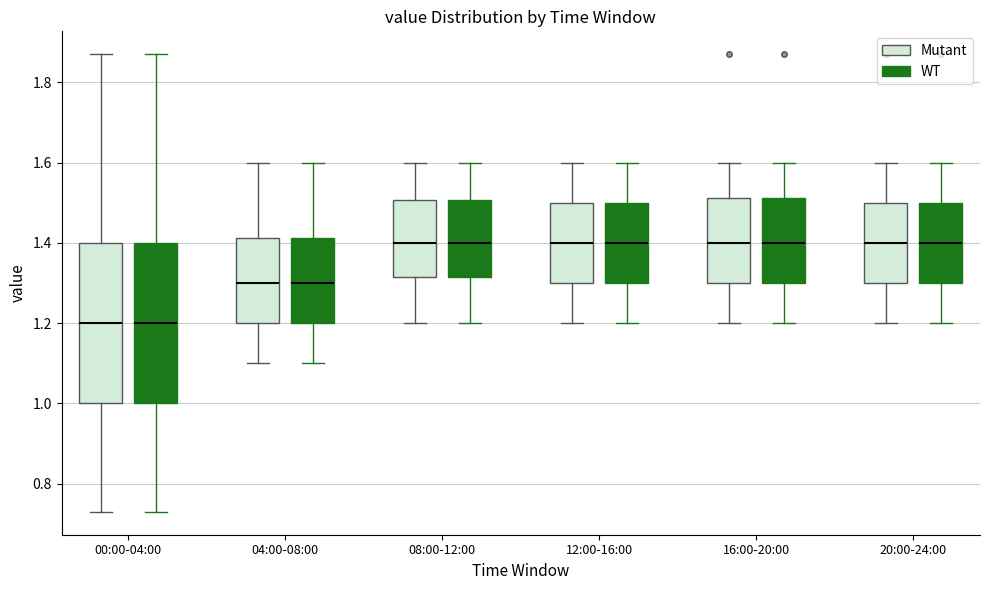

Reading left to right, transcribe this box plot: for each box, give where its median line is, the range the box spans, and where its two whiskers end, as read against the y-axis. The values are not printed on the chart, so give them approximately, as read against the axis.

00:00-04:00 (Mutant): median 1.20, box 1.00 to 1.40, whiskers 0.74 to 1.88
00:00-04:00 (WT): median 1.20, box 1.00 to 1.40, whiskers 0.74 to 1.88
04:00-08:00 (Mutant): median 1.30, box 1.20 to 1.42, whiskers 1.10 to 1.60
04:00-08:00 (WT): median 1.30, box 1.20 to 1.42, whiskers 1.10 to 1.60
08:00-12:00 (Mutant): median 1.40, box 1.32 to 1.50, whiskers 1.20 to 1.60
08:00-12:00 (WT): median 1.40, box 1.32 to 1.50, whiskers 1.20 to 1.60
12:00-16:00 (Mutant): median 1.40, box 1.30 to 1.50, whiskers 1.20 to 1.60
12:00-16:00 (WT): median 1.40, box 1.30 to 1.50, whiskers 1.20 to 1.60
16:00-20:00 (Mutant): median 1.40, box 1.30 to 1.52, whiskers 1.20 to 1.60
16:00-20:00 (WT): median 1.40, box 1.30 to 1.52, whiskers 1.20 to 1.60
20:00-24:00 (Mutant): median 1.40, box 1.30 to 1.50, whiskers 1.20 to 1.60
20:00-24:00 (WT): median 1.40, box 1.30 to 1.50, whiskers 1.20 to 1.60